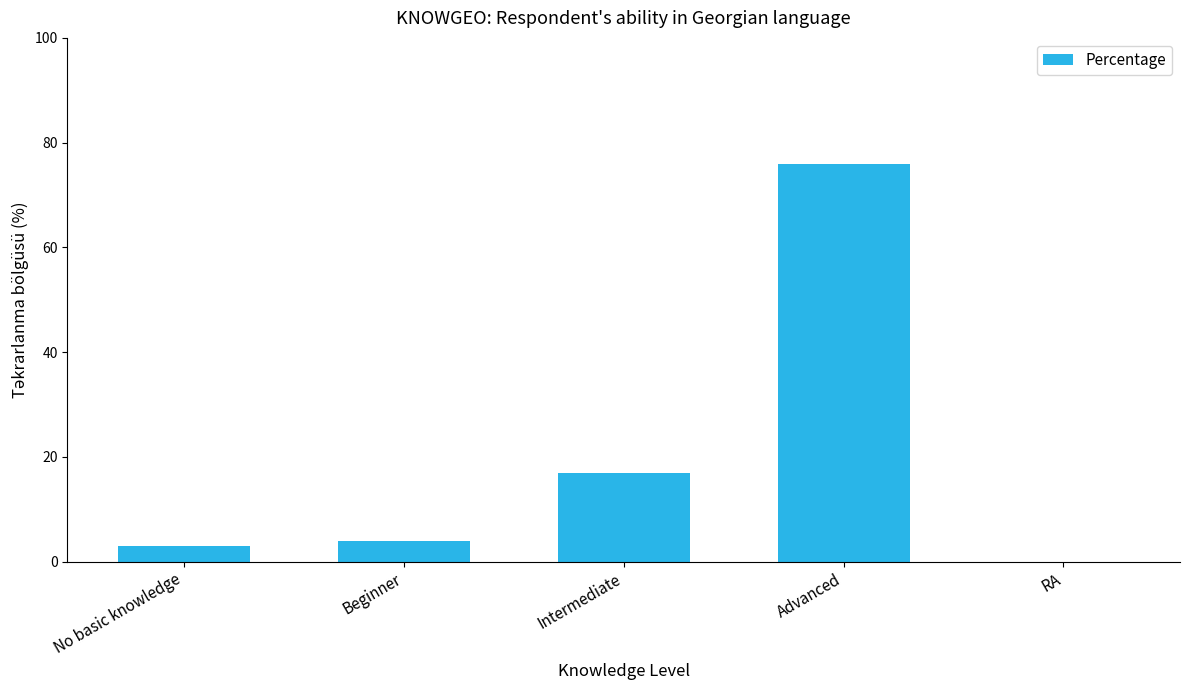

How many data points does each series have?

5